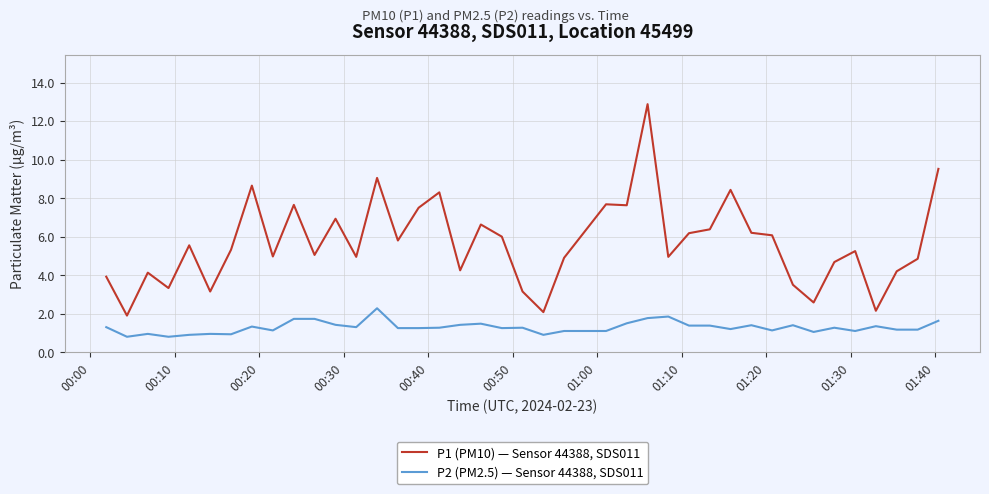

Which series has the widest spread of values?

P1 (PM10) — Sensor 44388, SDS011